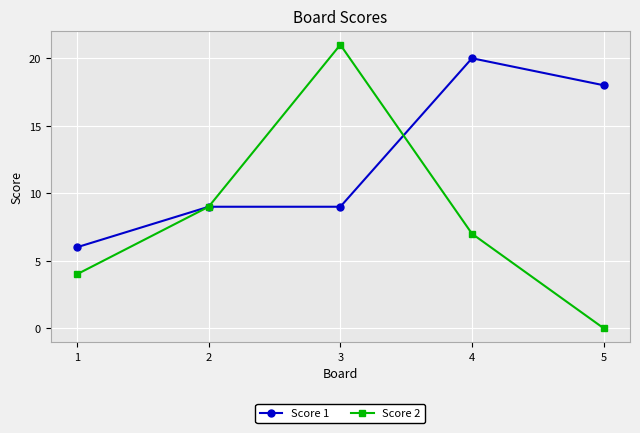

How many data points in Score 2 are less than 7?

2